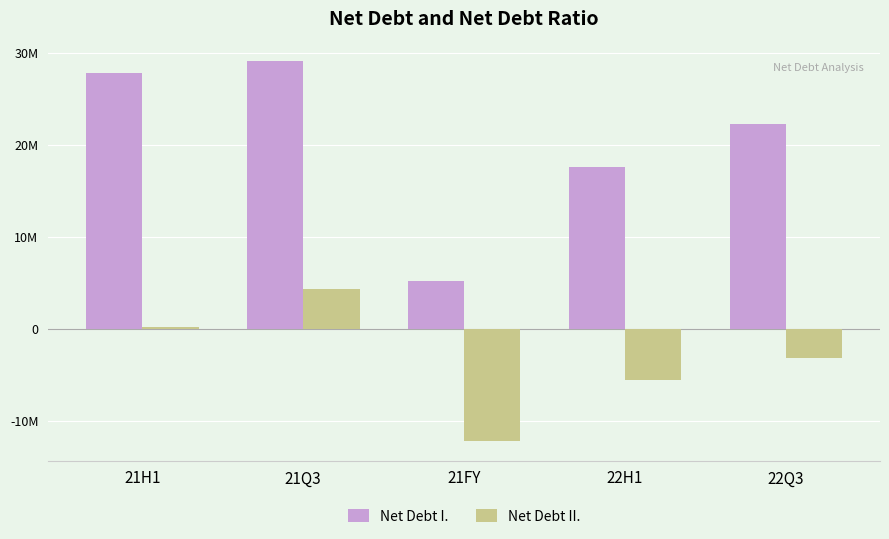

At which category is the sum across all series the highest?

21Q3